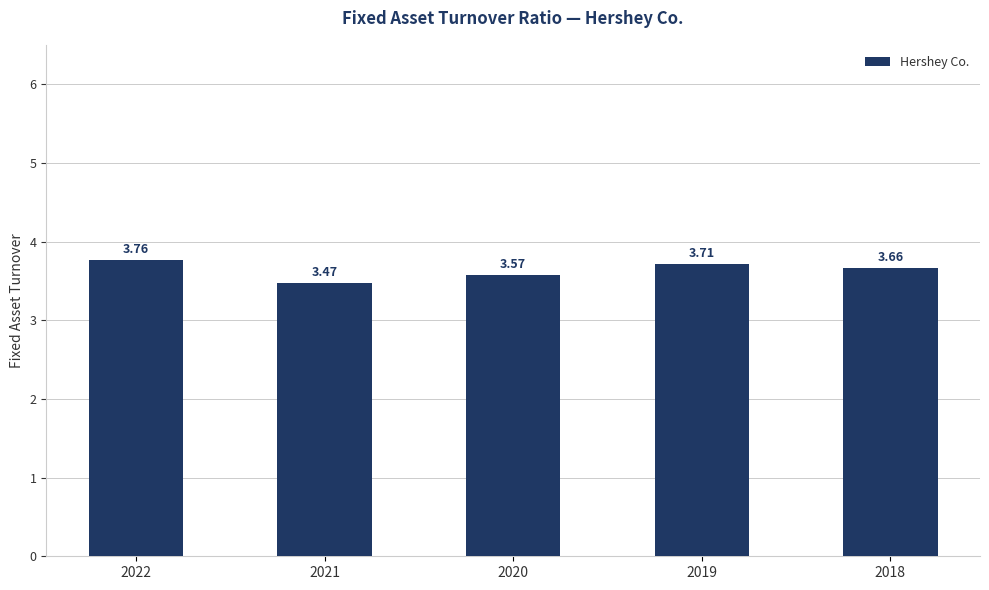

Rank the categories by value from lowest to highest.

2021, 2020, 2018, 2019, 2022